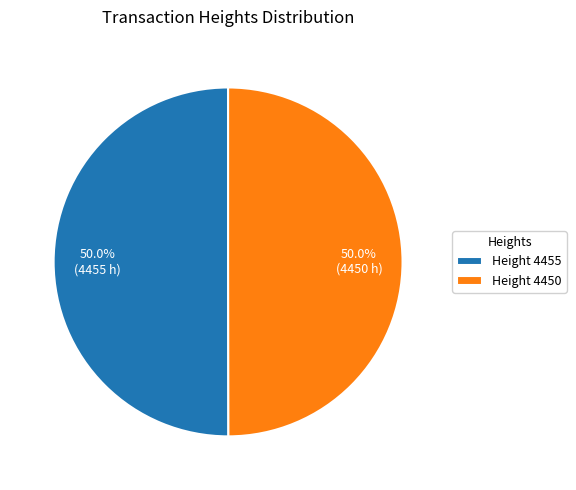

Approximately how many times larger is the value at Height 4450 compared to Height 4455?

1.0